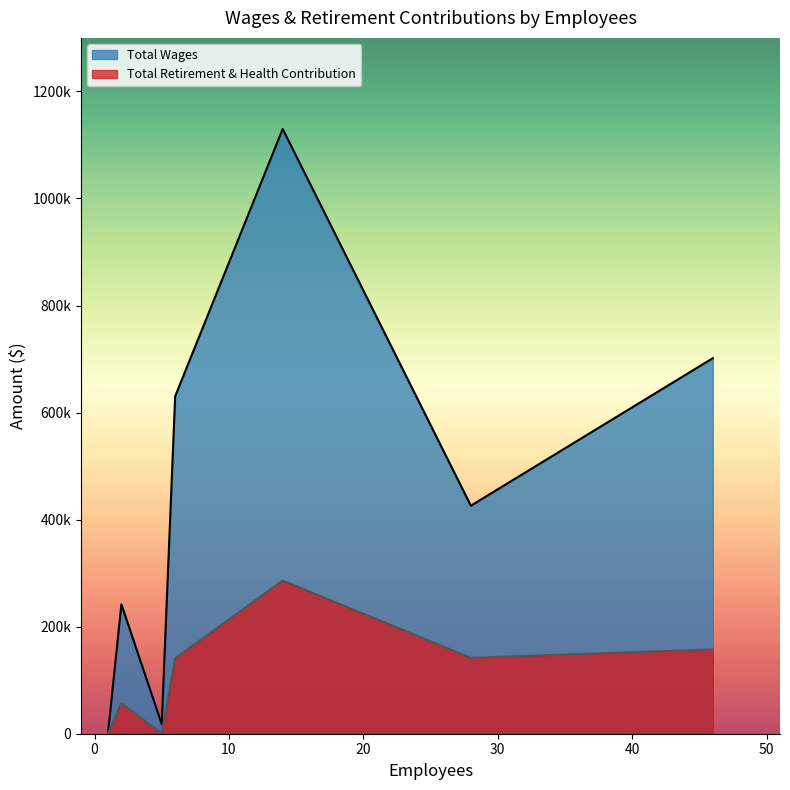

Count the number of data series in this chart.

2